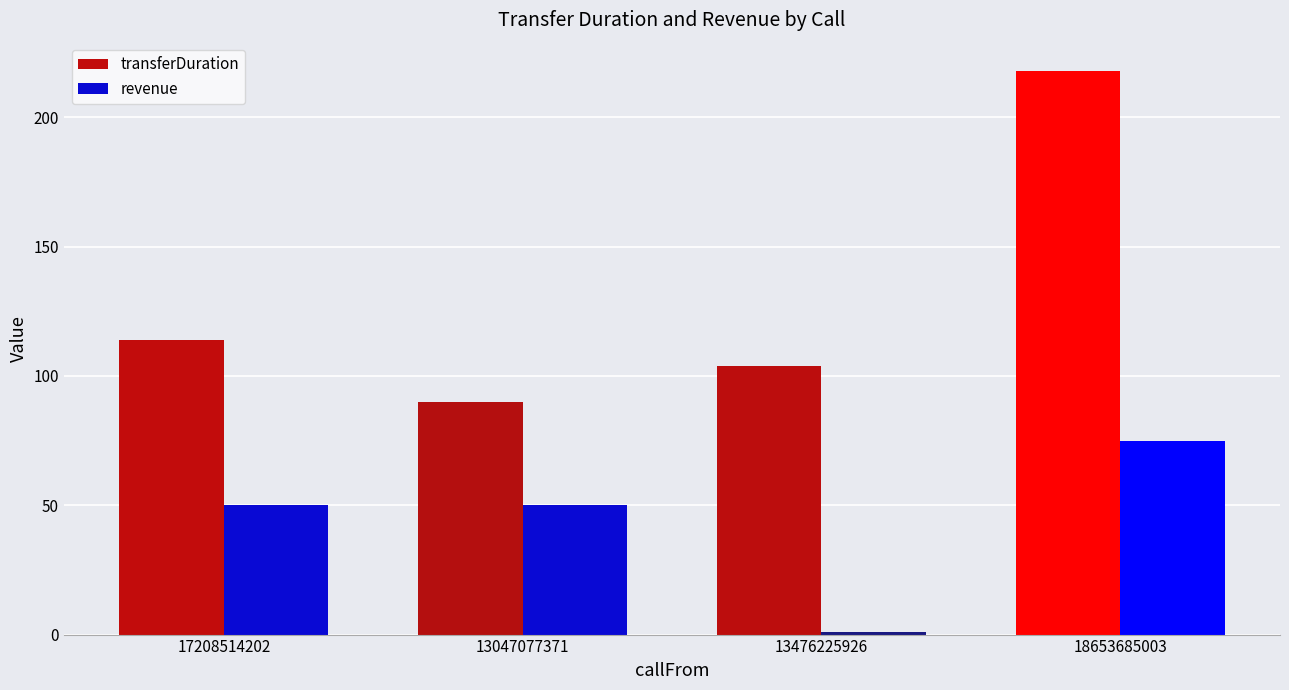

Rank the categories by transferDuration value from highest to lowest.

18653685003, 17208514202, 13476225926, 13047077371